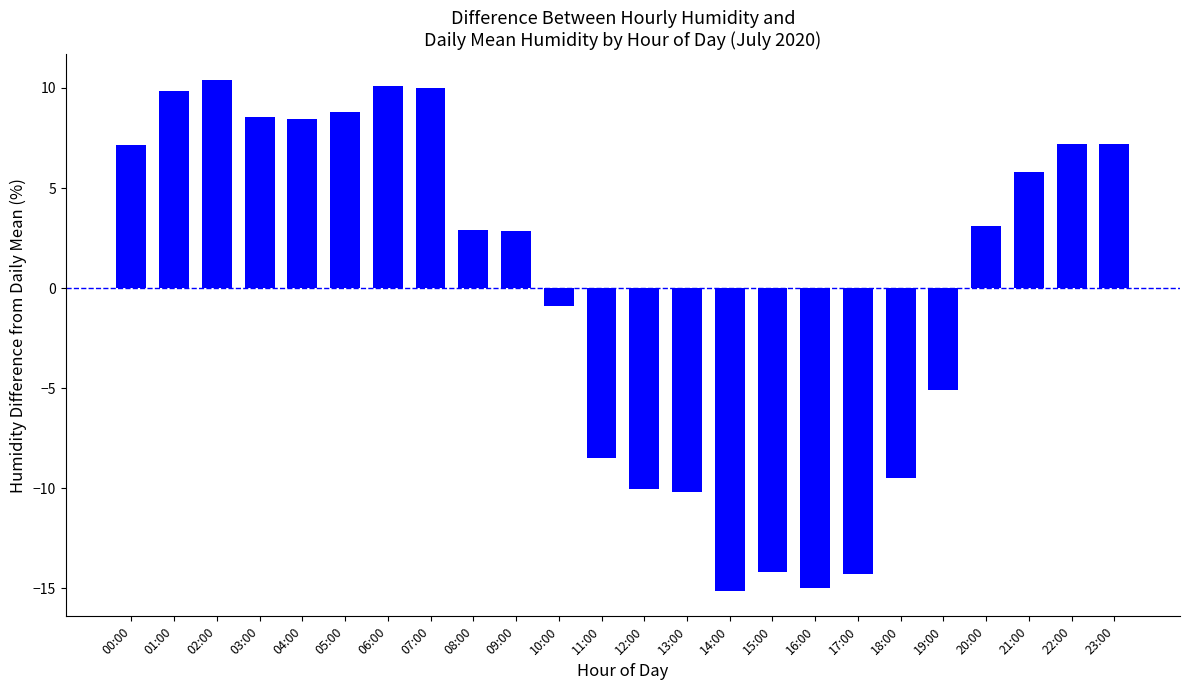

Count the number of data series in this chart.

1